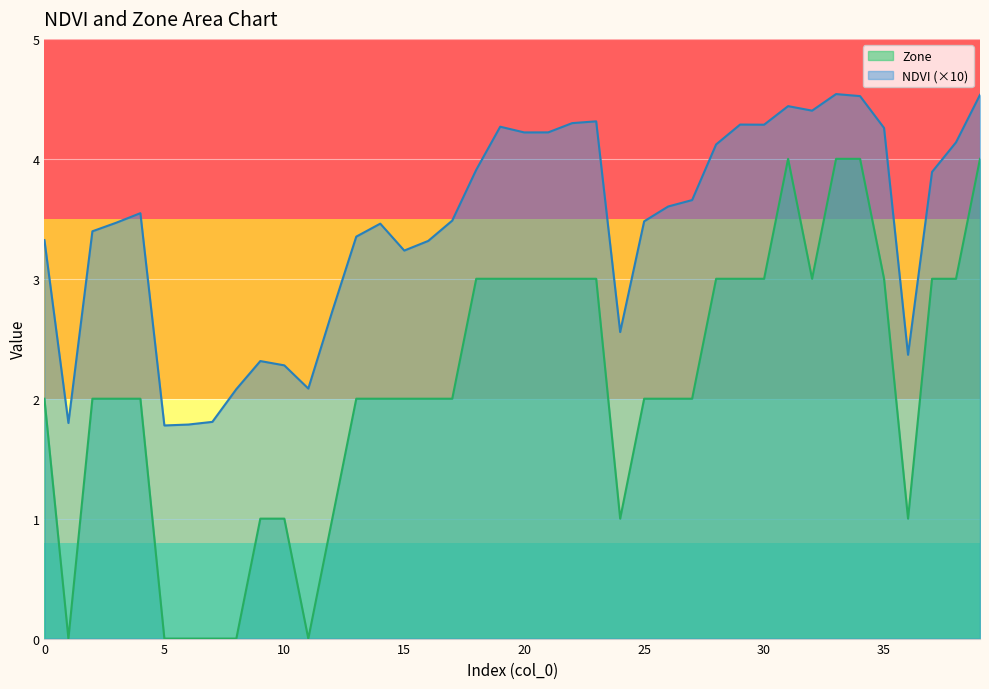

Which series has the largest range (max minus min)?

Zone